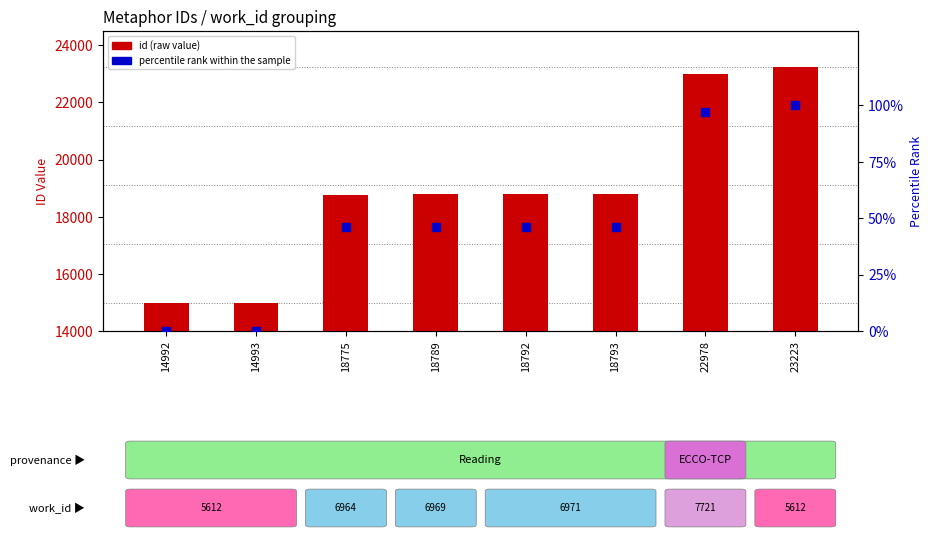

Which series contains the highest Y value?

id (raw value)